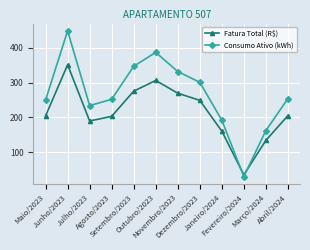

List the series in order of their overall mean, lowest first.

Fatura Total (R$), Consumo Ativo (kWh)